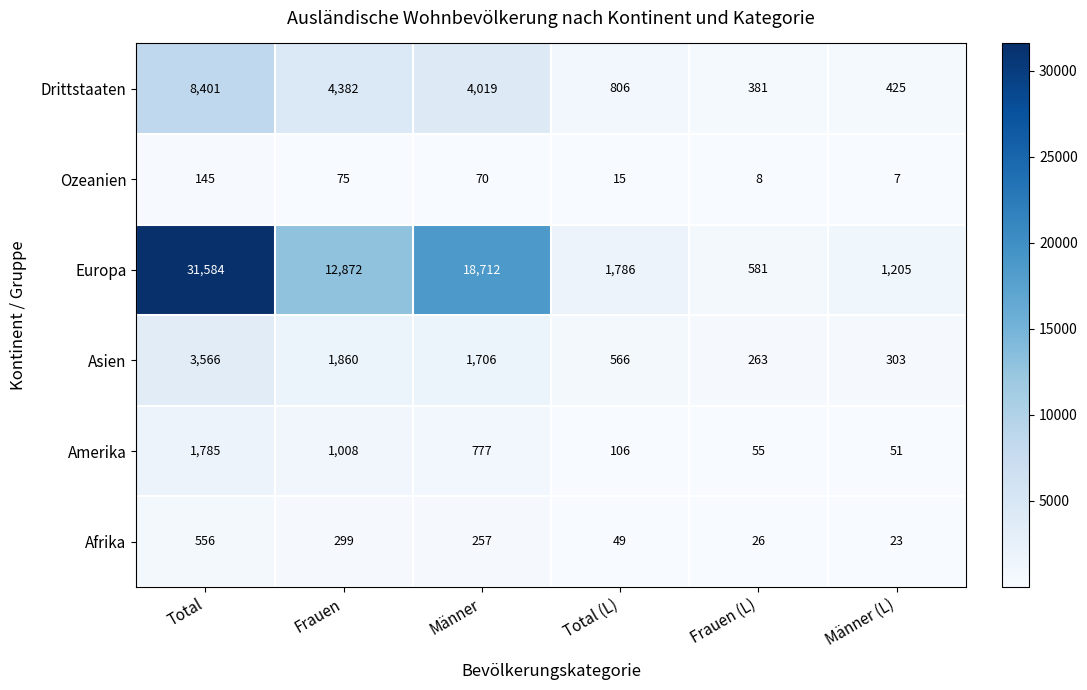

How many values in the Drittstaaten series are below 4019?

3